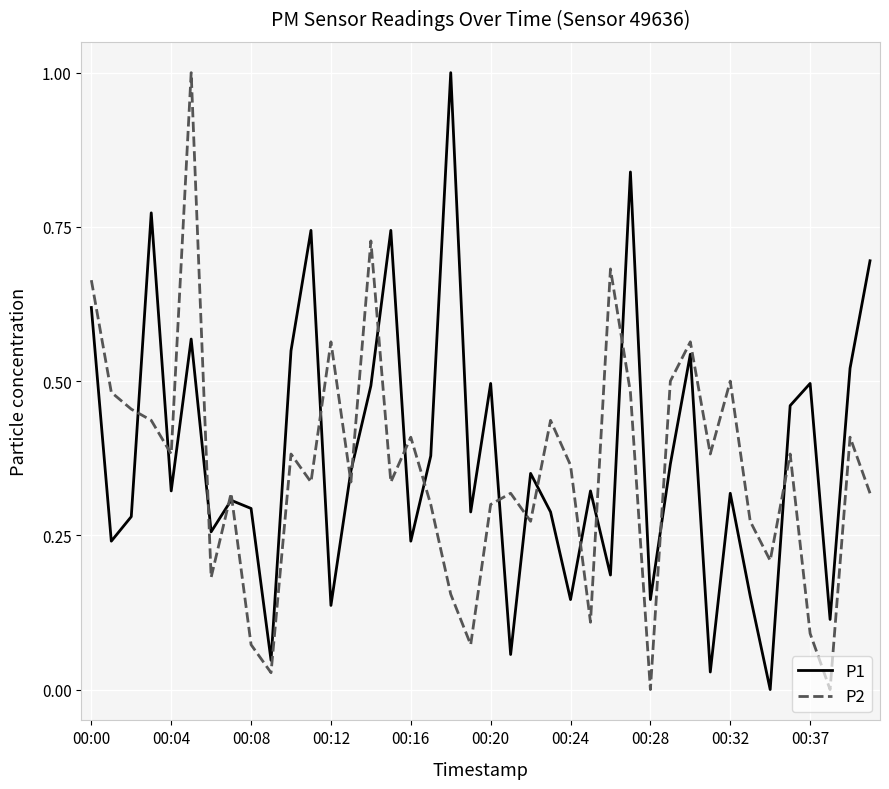

What is the difference between the maximum and minimum values in the P2 series?

1.0